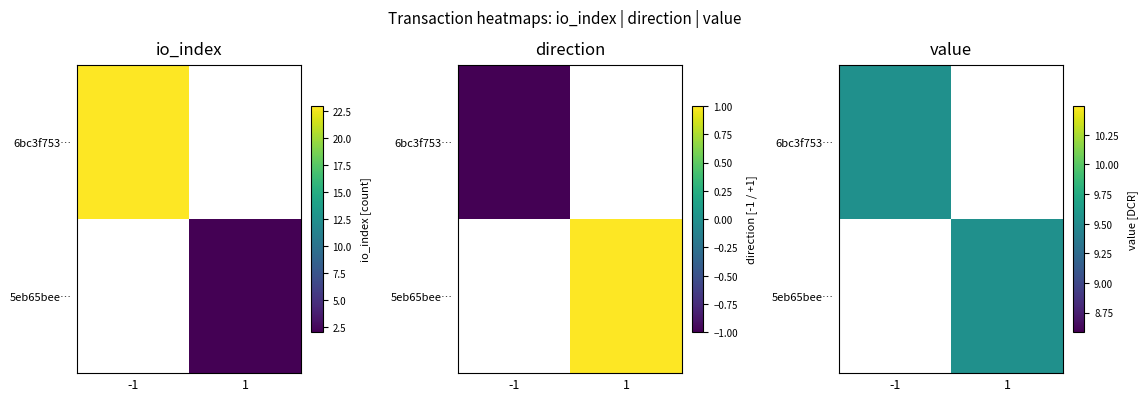

What is the maximum value for 6bc3f753e300fc039edadb701b2f5cf889a5b13?

23